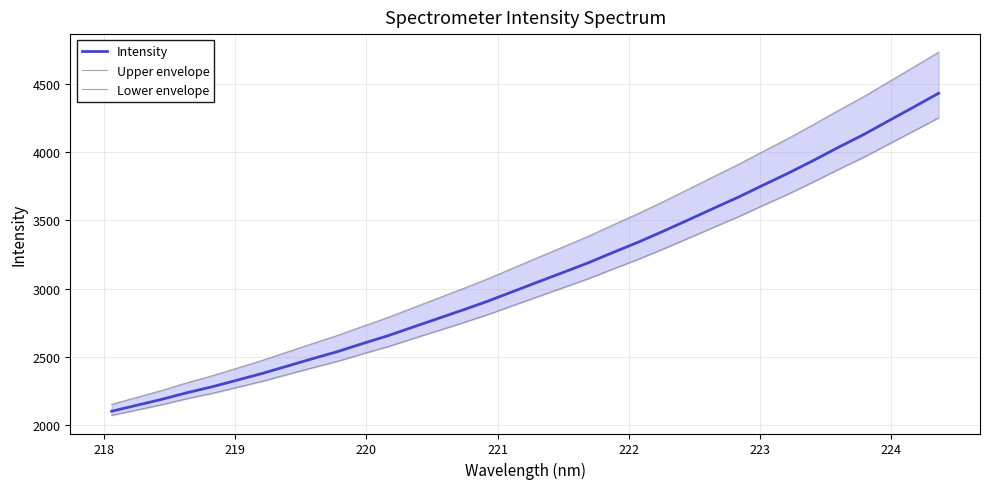

What is the value of the Upper envelope point at the 28th from the left?

4099.8